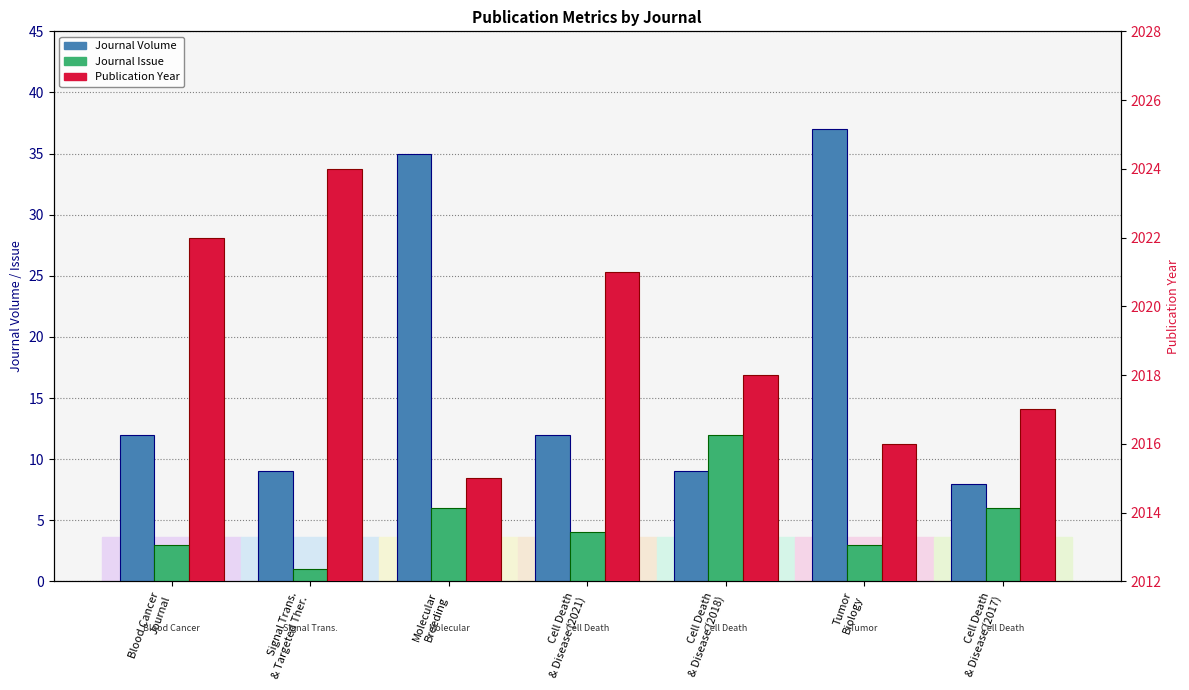

Where is Journal Issue nearest to the value 6?

Molecular
Breeding